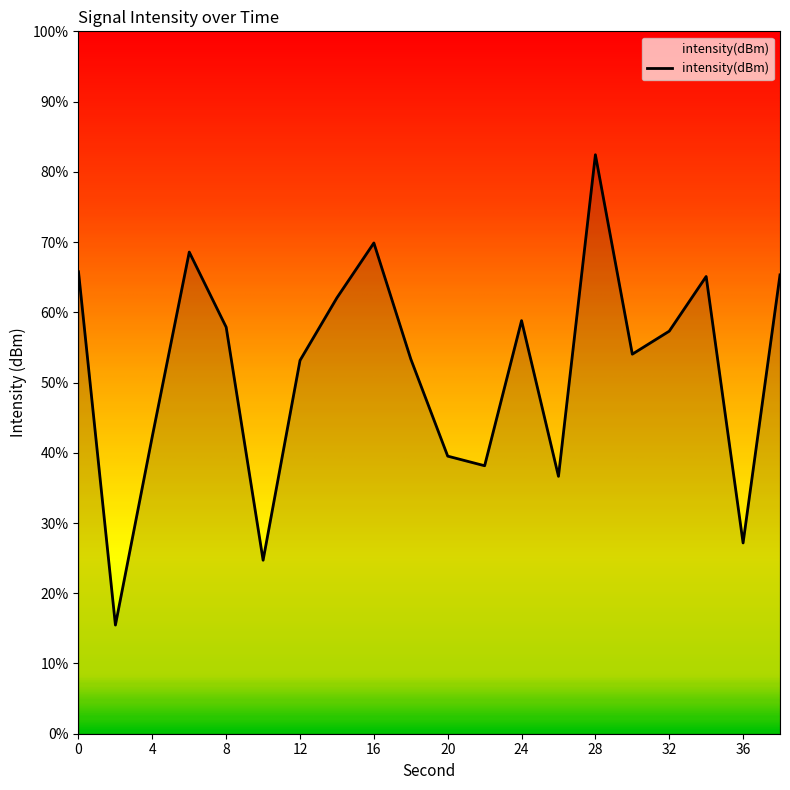

The chart shows a value of -144.6 at 2. True or false?

True